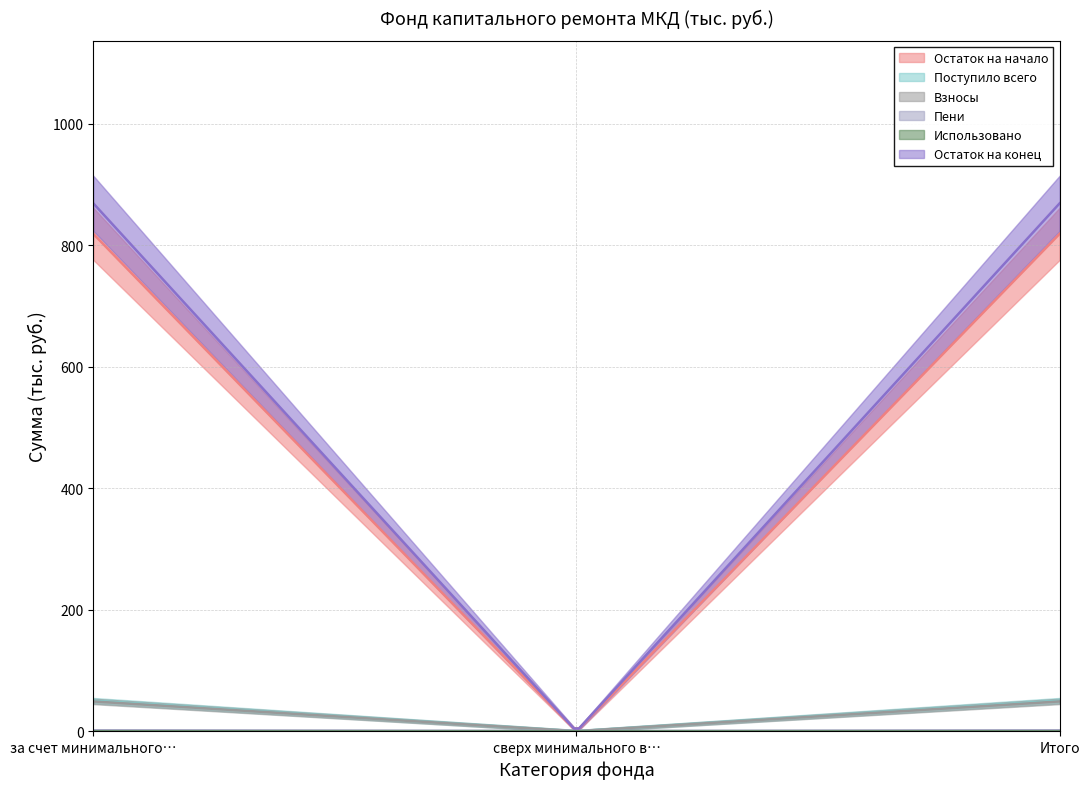

True or false: Остаток на начало has a value of 819.0 at Итого.

True